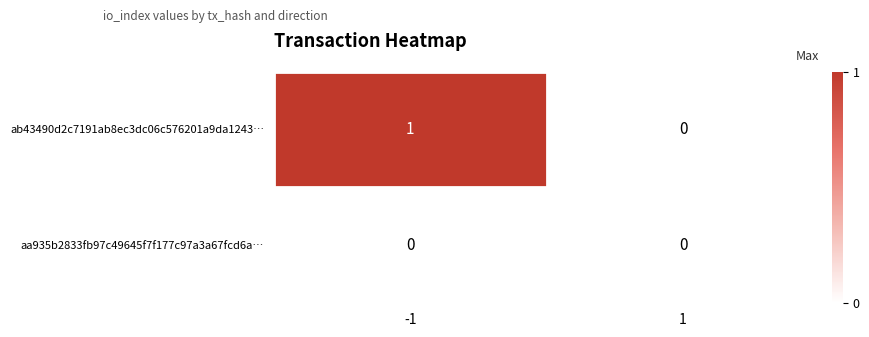

List the series in order of their peak value, highest first.

ab43490d2c7191ab8ec3dc06c576201a9da1243…, aa935b2833fb97c49645f7f177c97a3a67fcd6a…